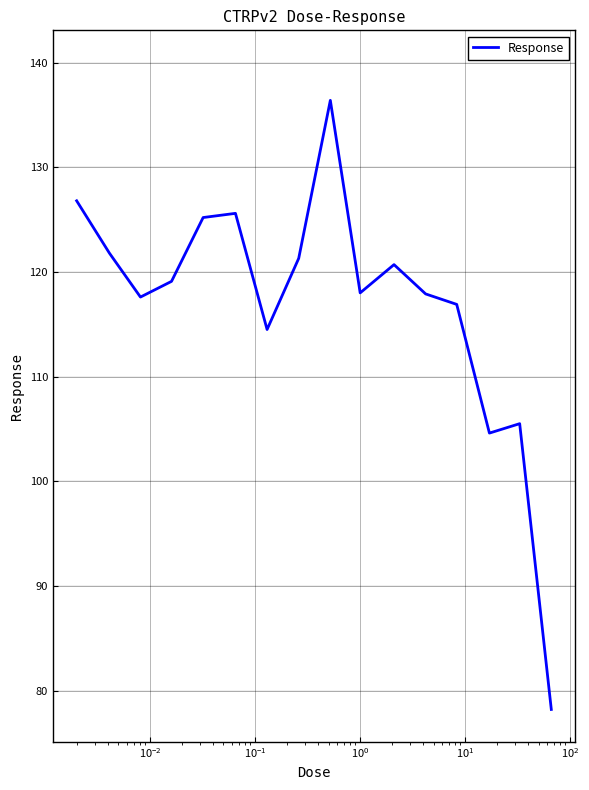

What is the greatest value displayed?

136.4